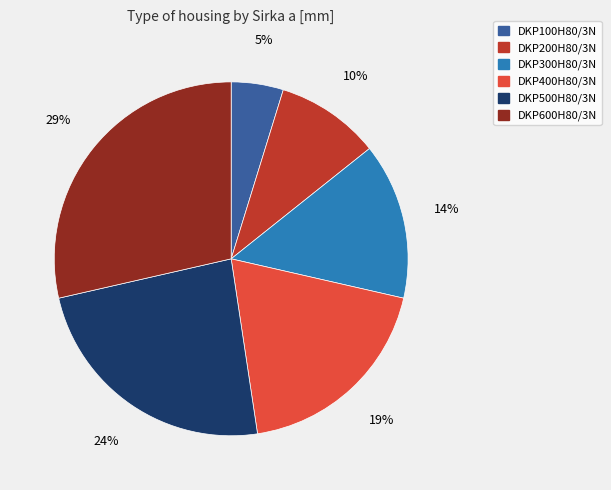

How many segments does this pie chart have?

6